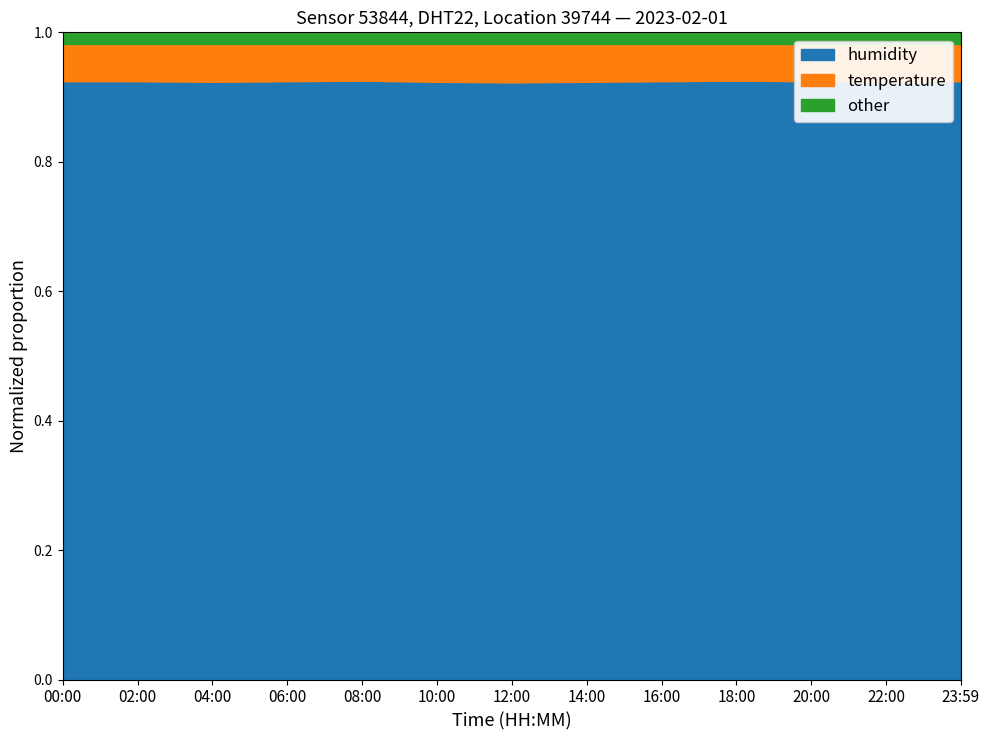

Does the chart have visible grid lines?

No